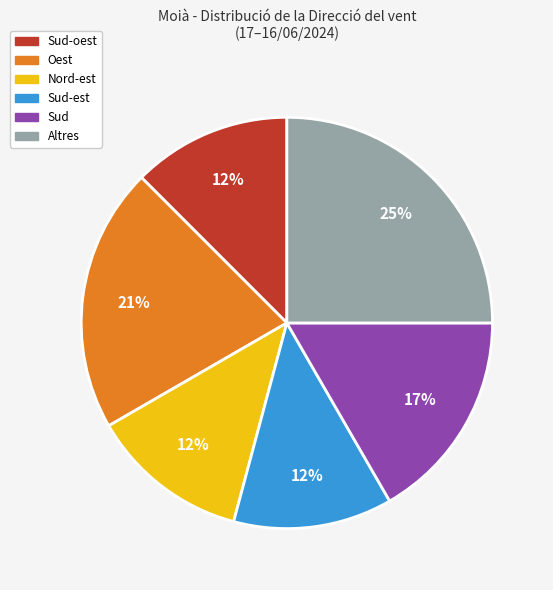

Combined, do Nord-est and Sud-oest account for over 50%?

No